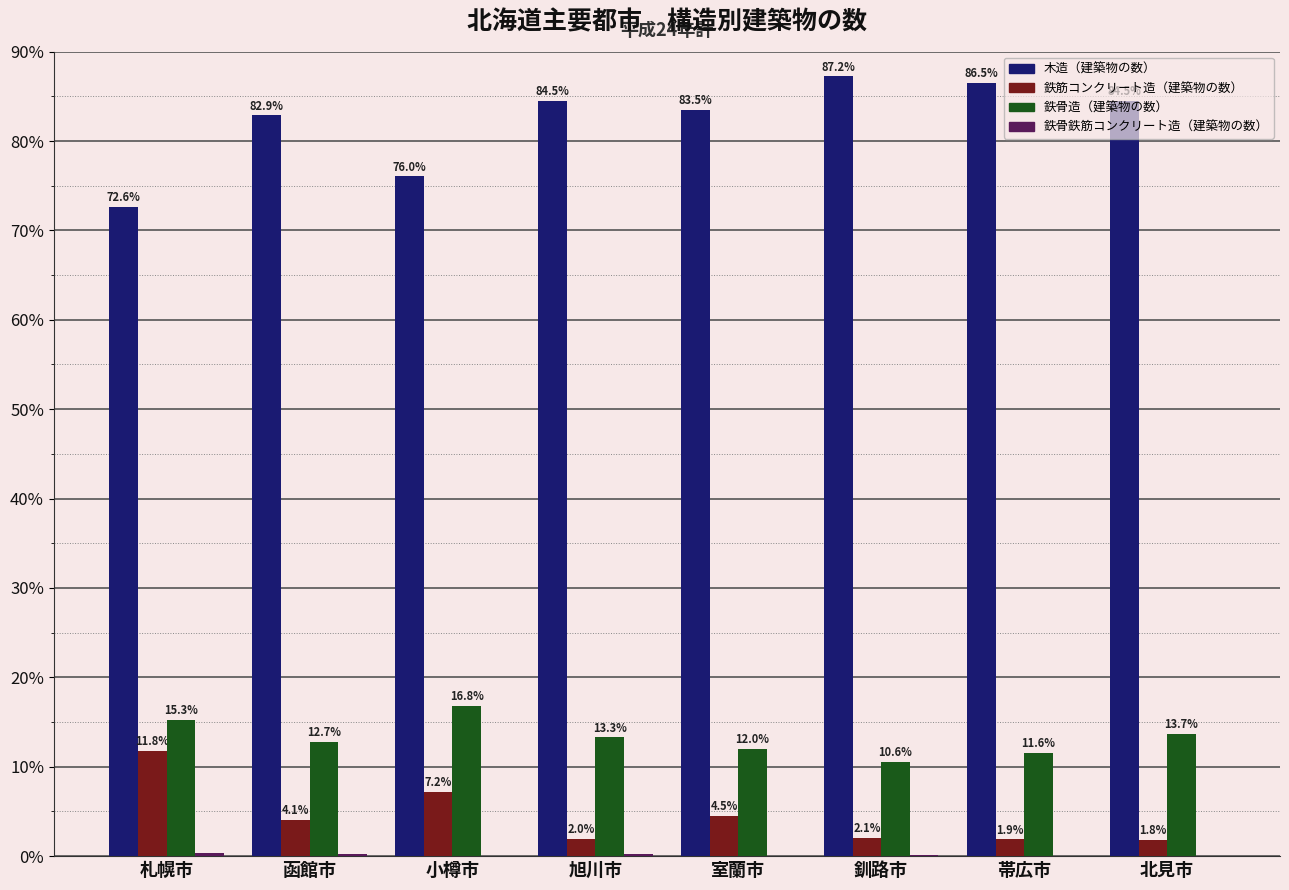

Where does the 鉄筋コンクリート造（建築物の数） series first go above 4?

札幌市